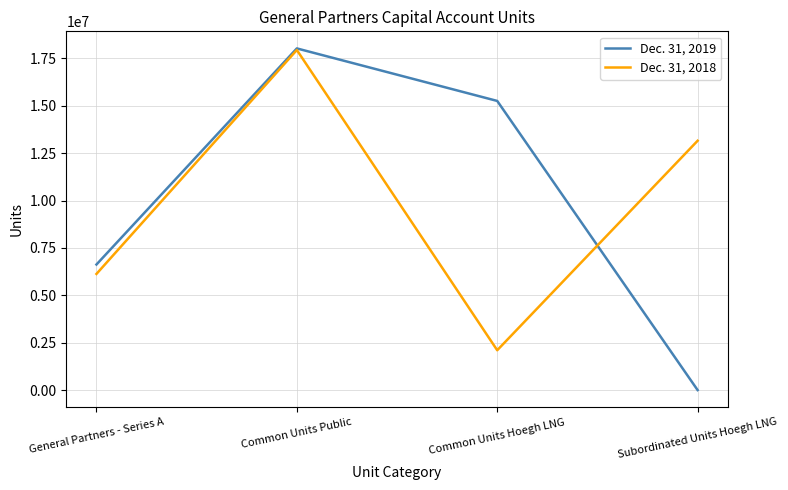

Reading left to right, extract all data points from this chart.

Dec. 31, 2019: 6625590	18028786	15257498	0
Dec. 31, 2018: 6129070	17944701	2101438	13156060